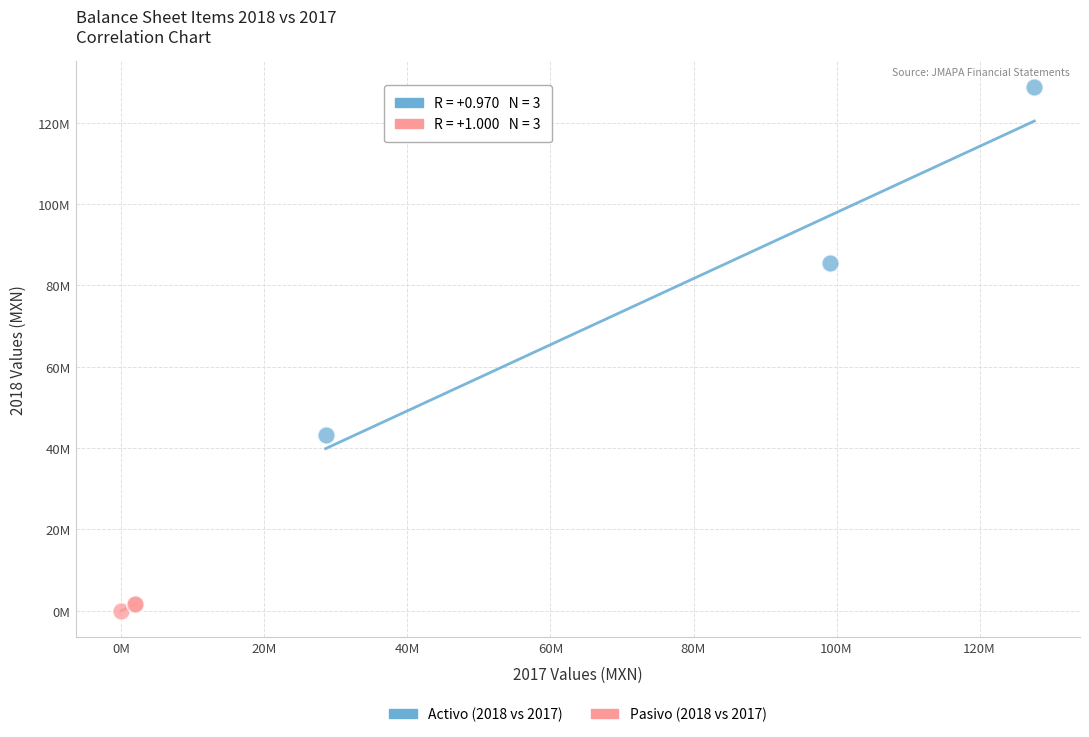

Which series reaches the maximum Y coordinate?

Activo (2018 vs 2017)